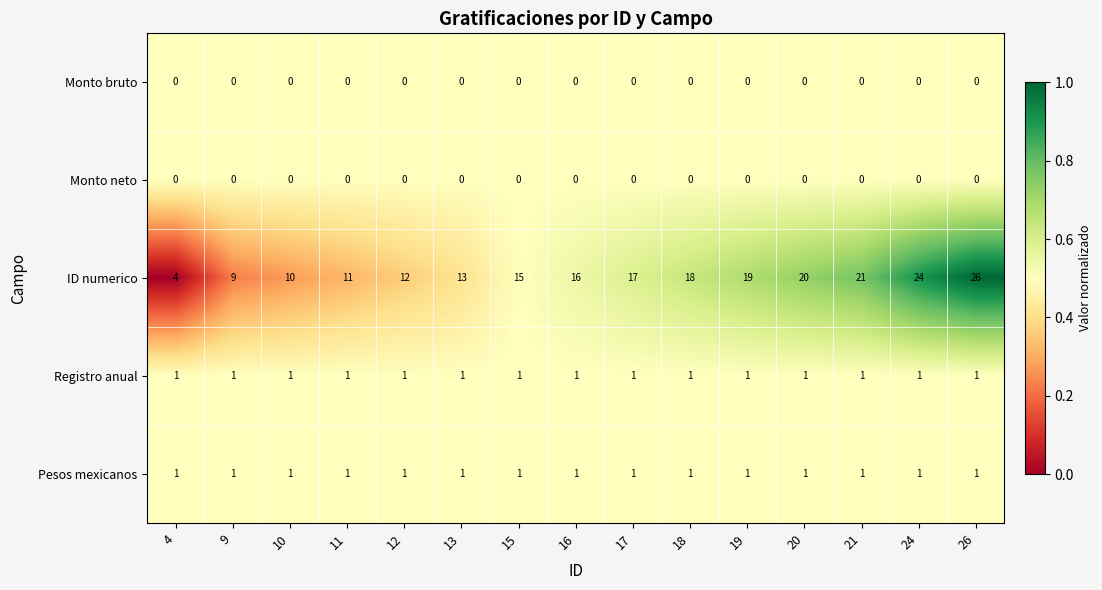

Which series changed the most between 17 and 19?

ID numerico